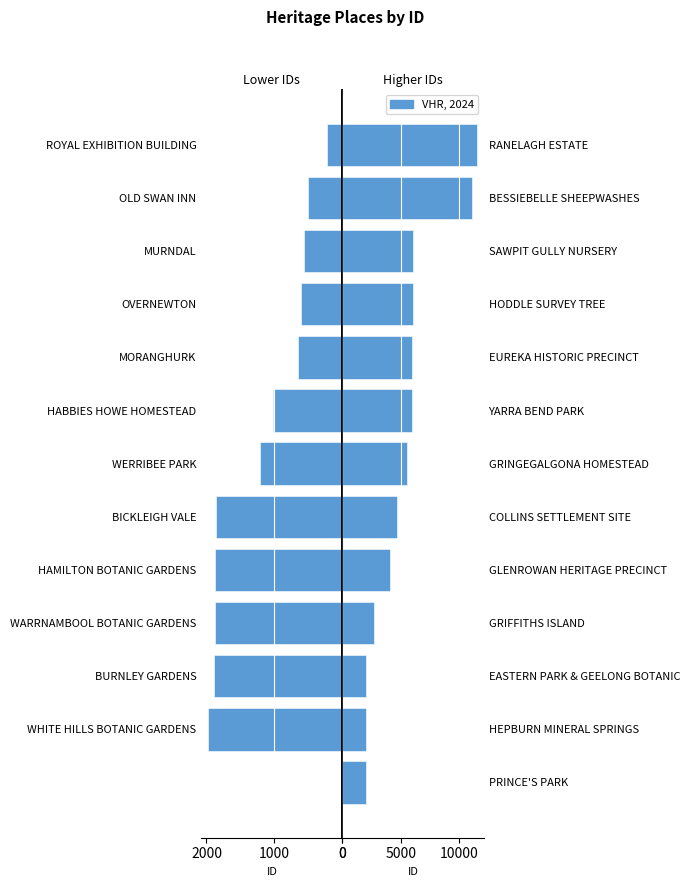

How many bars are there in total?

13